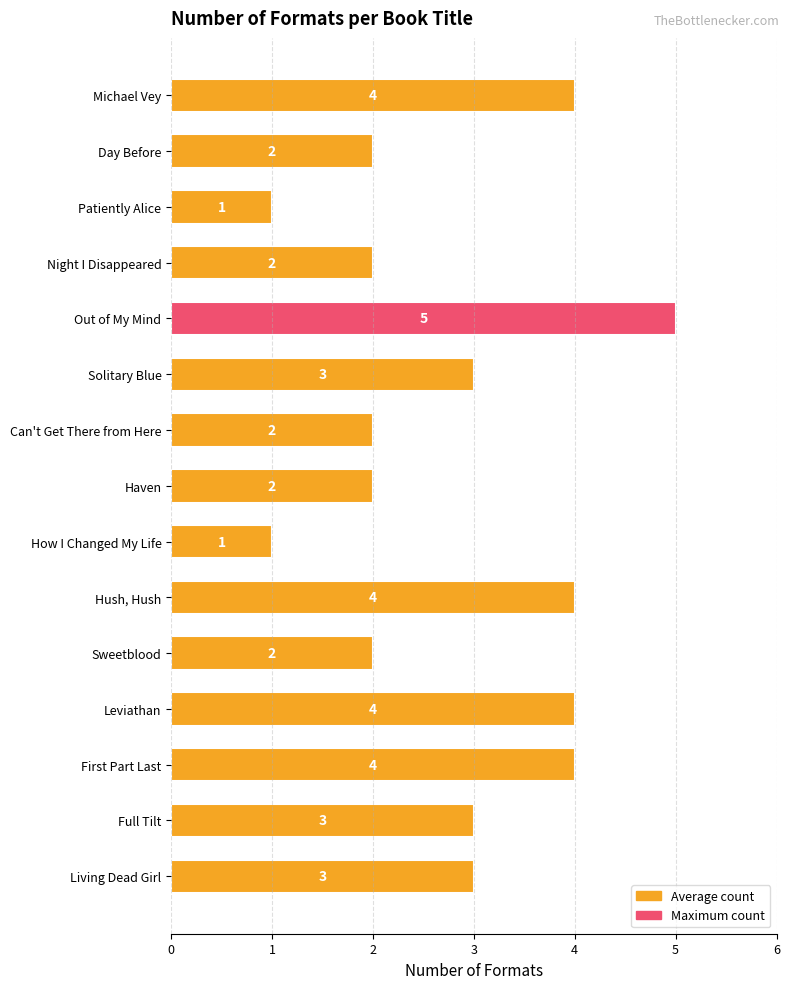

Reading bottom to top, extract all data points from this chart.

3	3	4	4	2	4	1	2	2	3	5	2	1	2	4